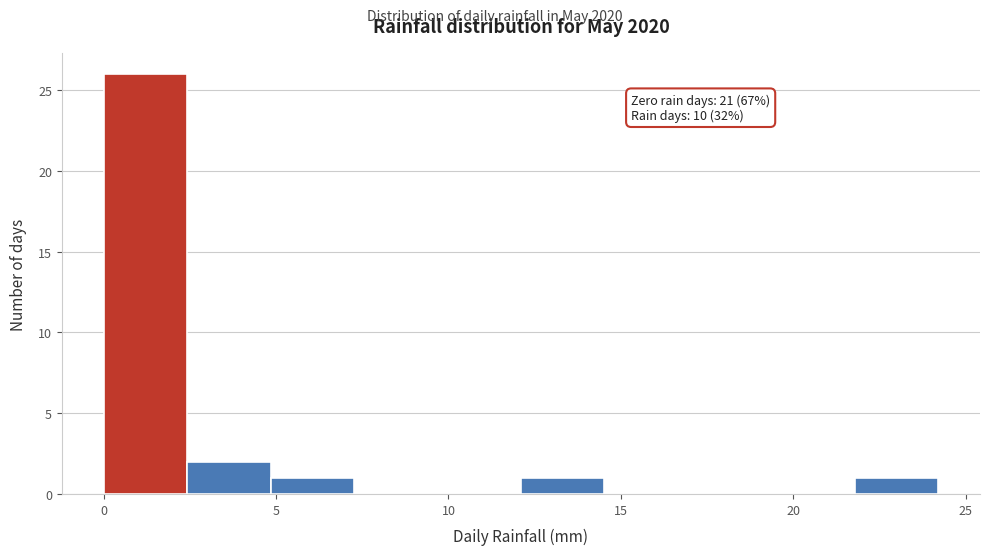

Over which range of the x-axis is the bar tallest?

0.0 to 2.5